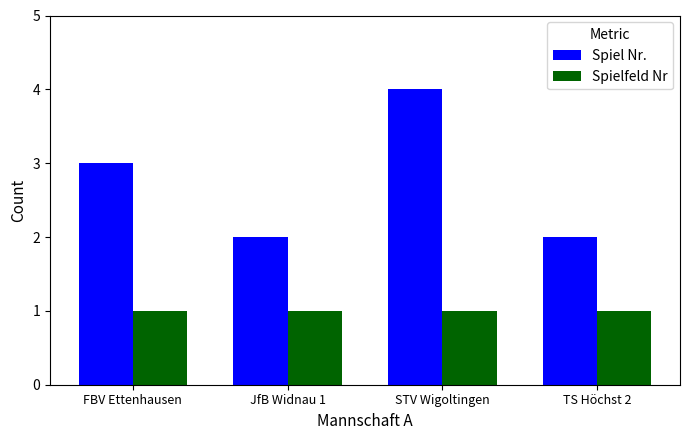

What position from the right is STV Wigoltingen?

2